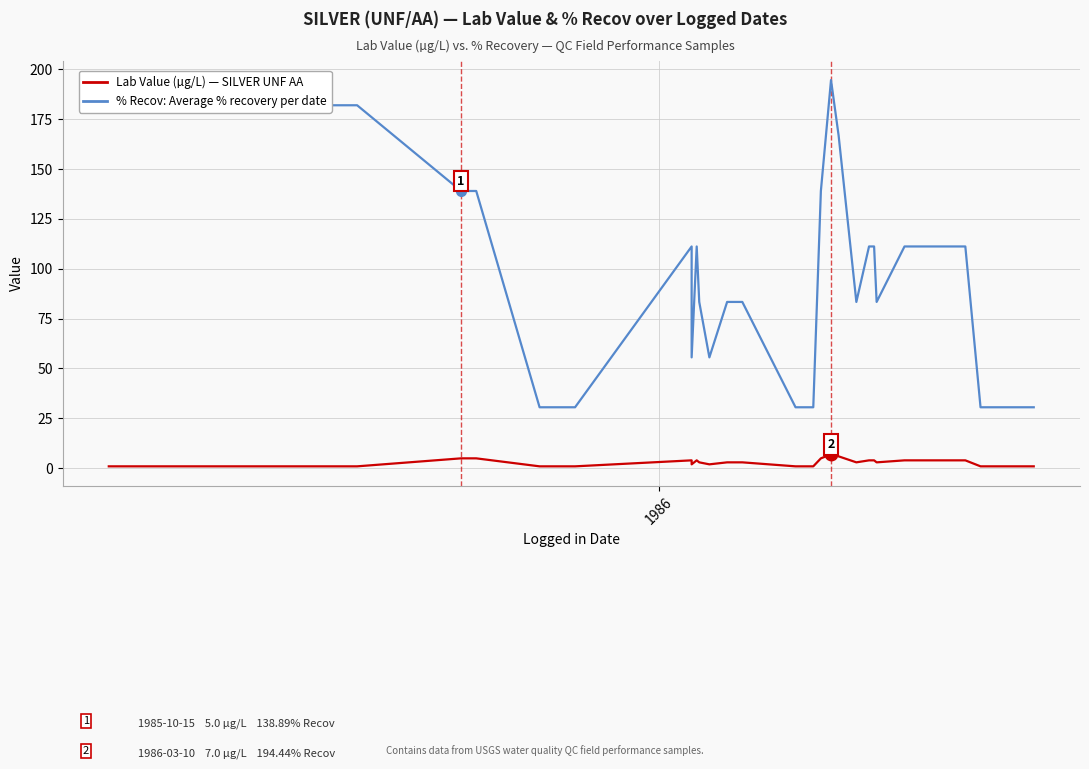

Reading left to right, what are all the values shown in this chart?

% Recov: Average percent recovery: 181.8	181.8	181.8	181.8	181.8	181.8	138.9	138.9	30.6	30.6	30.6	30.6	111.1	55.6	111.1	83.3	55.6	83.3	83.3	83.3	30.6	30.6	30.6	138.9	194.4	166.7	83.3	111.1	111.1	111.1	83.3	111.1	111.1	111.1	30.6	30.6	30.6	30.6
Lab Value (µg/L): 1.0	1.0	1.0	1.0	1.0	1.0	5.0	5.0	1.0	1.0	1.0	1.0	4.0	2.0	4.0	3.0	2.0	3.0	3.0	3.0	1.0	1.0	1.0	5.0	7.0	6.0	3.0	4.0	4.0	4.0	3.0	4.0	4.0	4.0	1.0	1.0	1.0	1.0